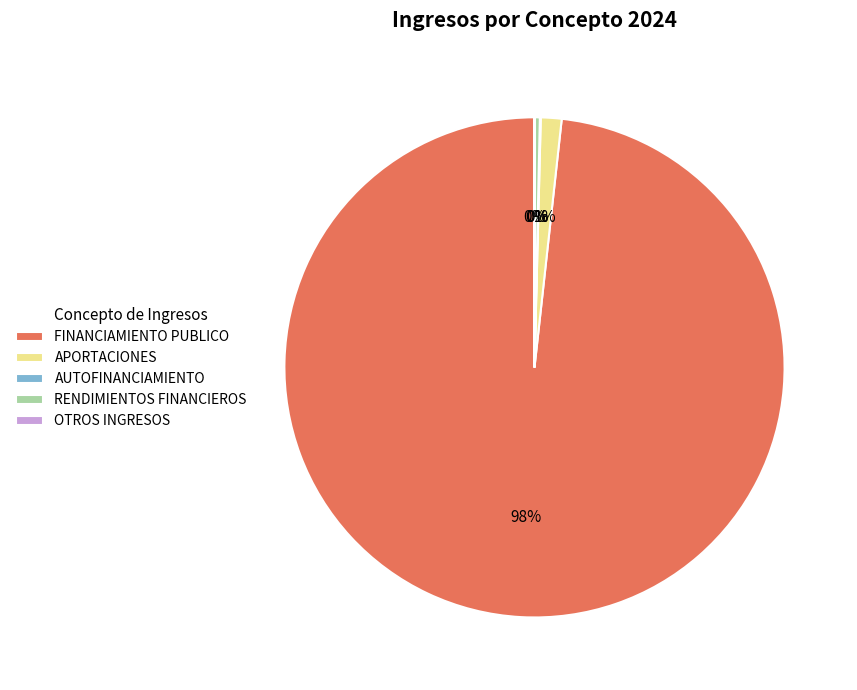

Between FINANCIAMIENTO PUBLICO and APORTACIONES, which is larger?

FINANCIAMIENTO PUBLICO